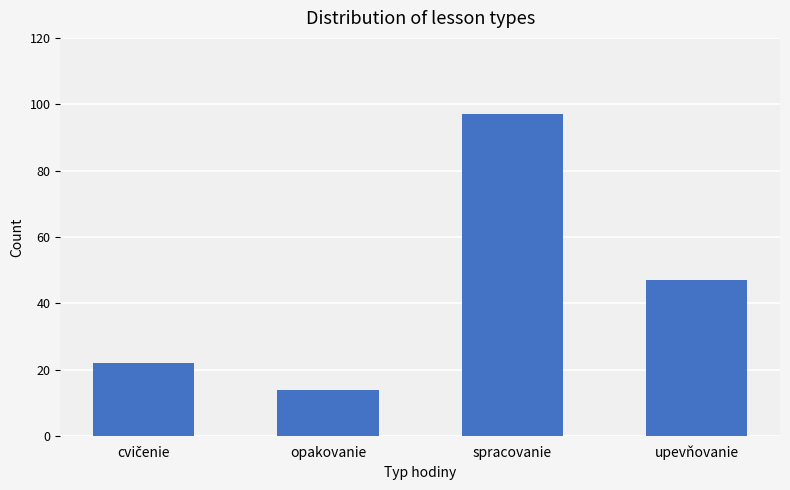

Read the value at upevňovanie, to the nearest 5.

45